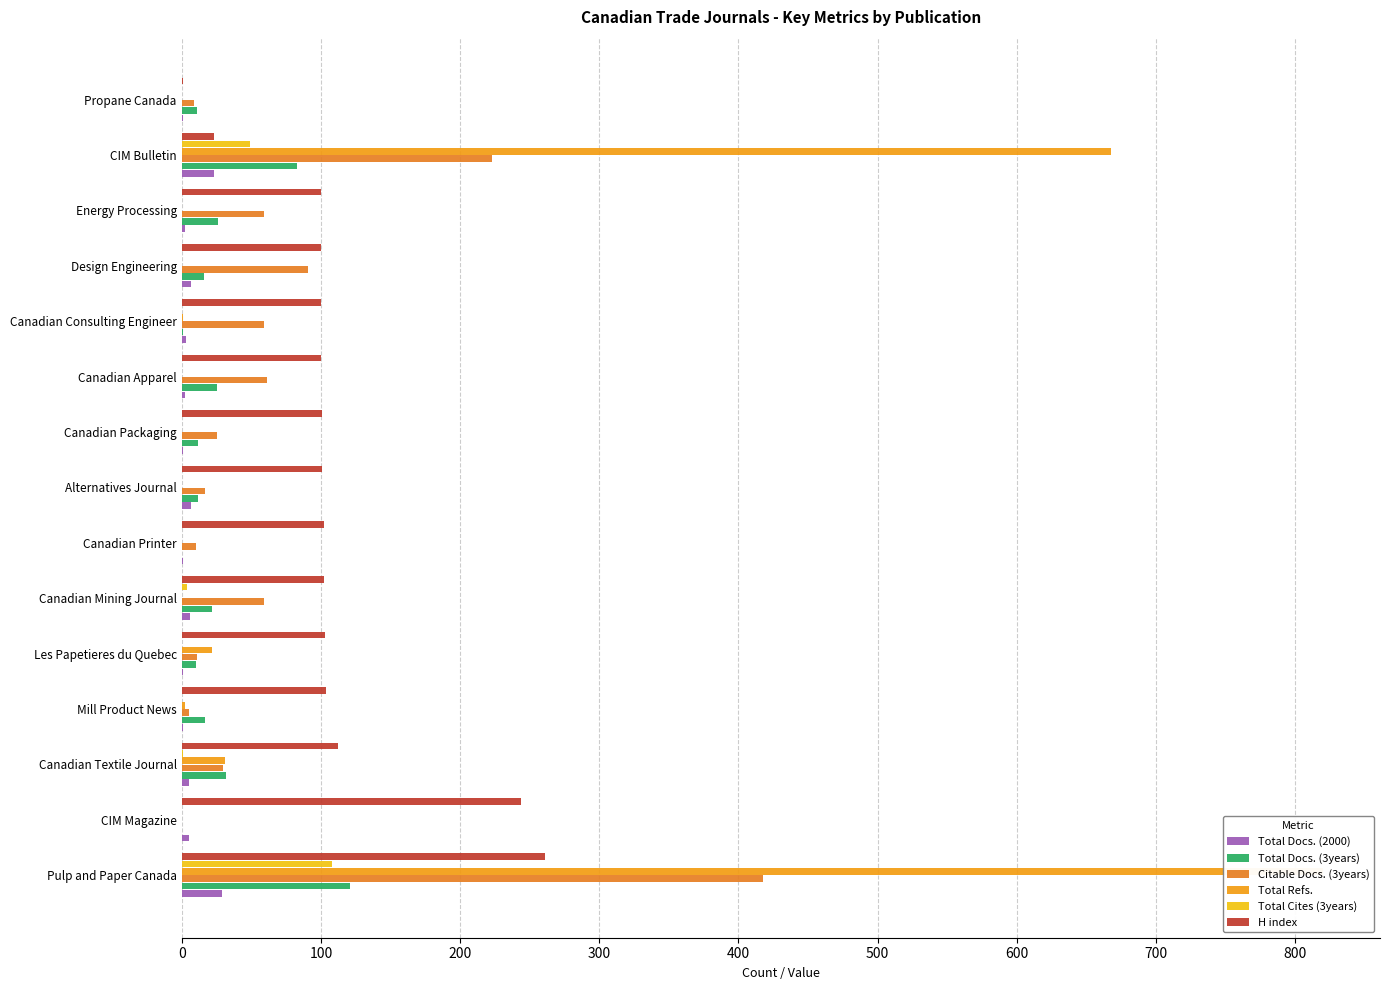

What is the sum of all Total Docs. (2000) values?

94